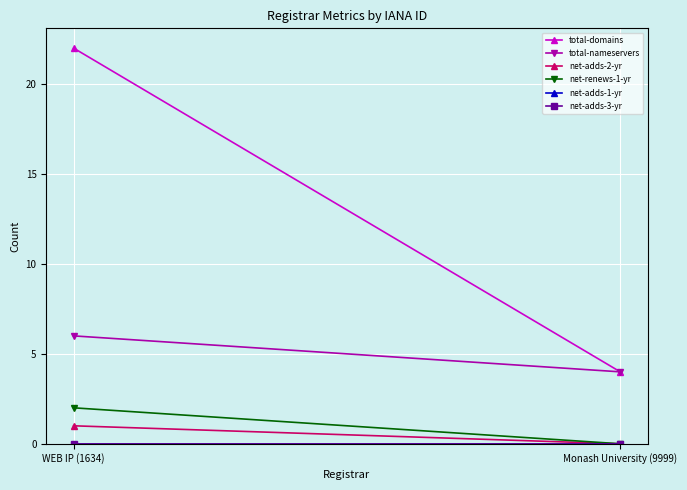

Which series has the widest spread of values?

total-domains